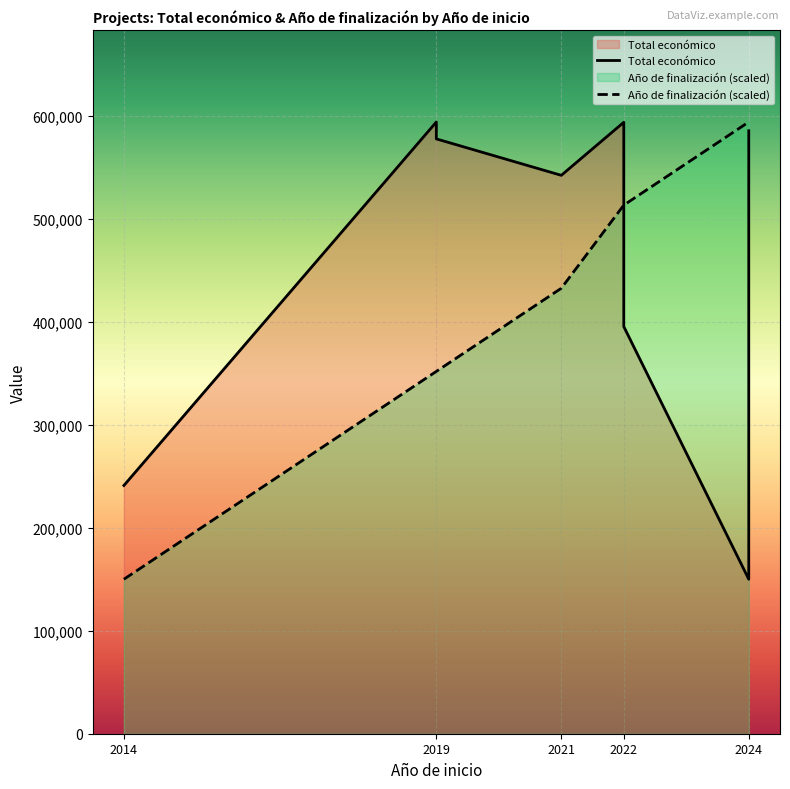

Which category has the lowest value in the Año de finalización (scaled) series?

2014